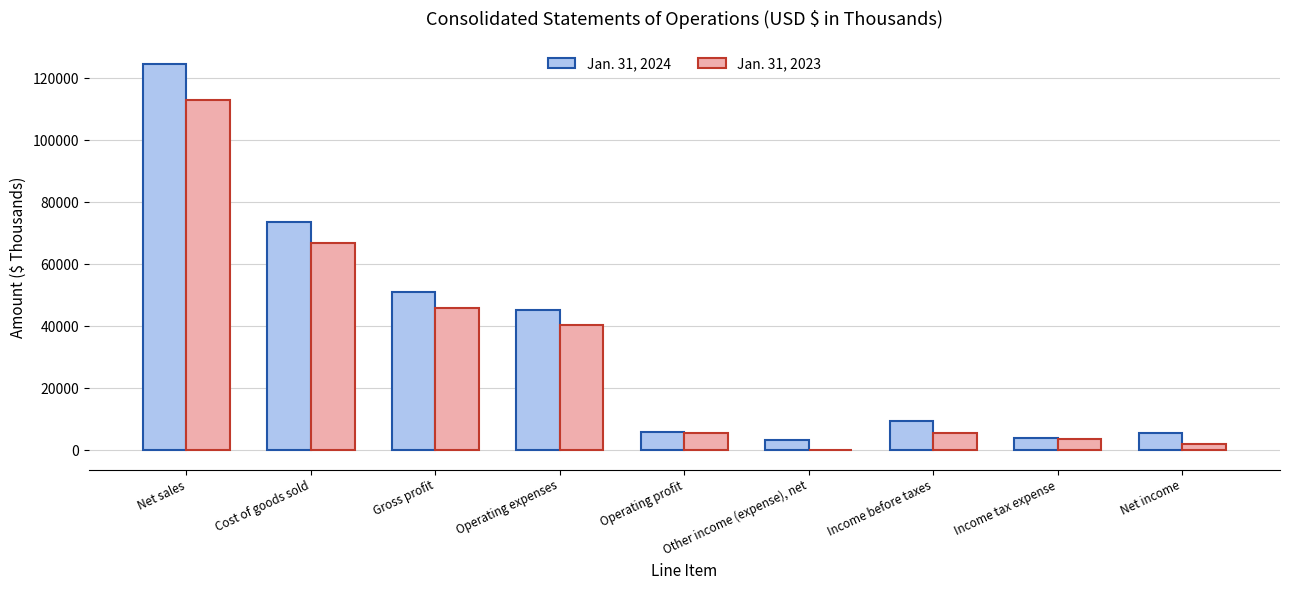

What is the difference between the Jan. 31, 2023 values at Income tax expense and Gross profit?

42251